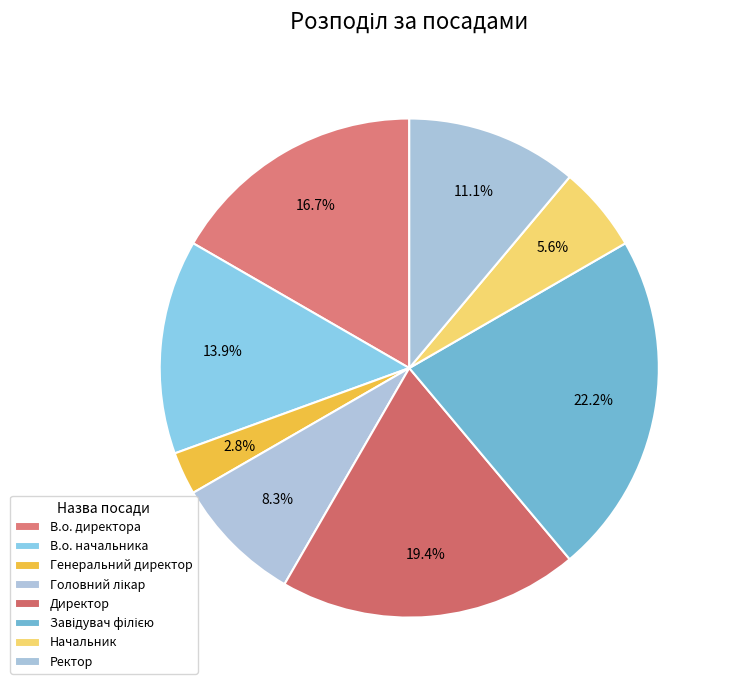

Is it true that Директор is 19% of the pie?

True